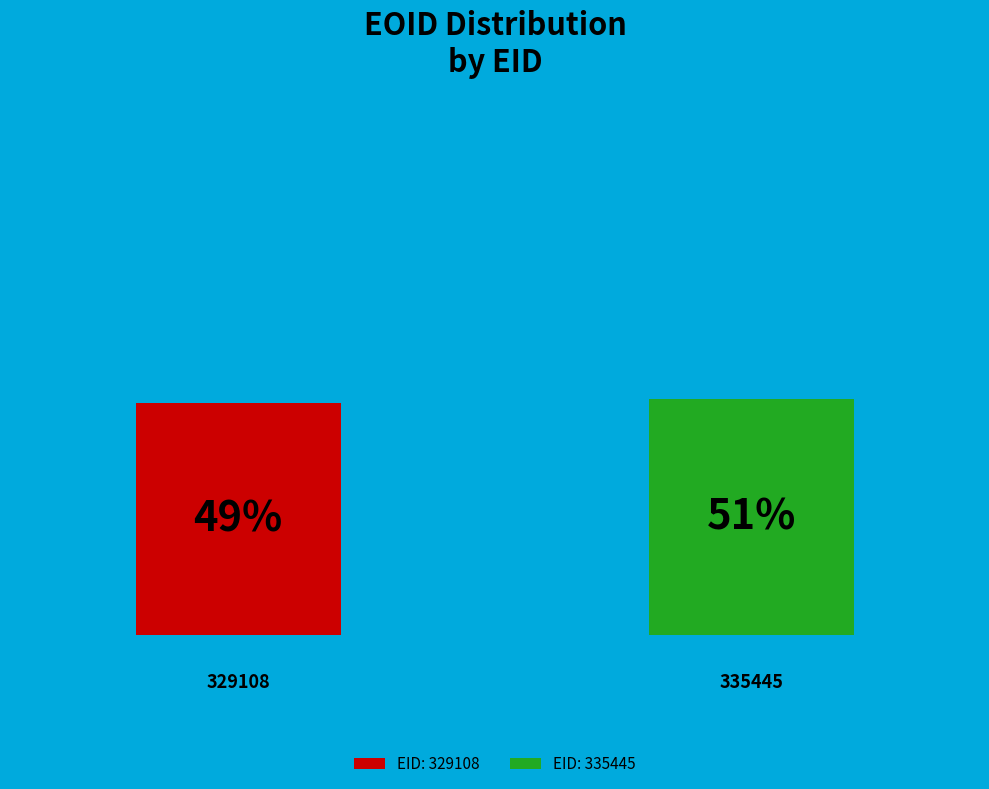

What are all the series names shown in the legend?

EID: 329108, EID: 335445